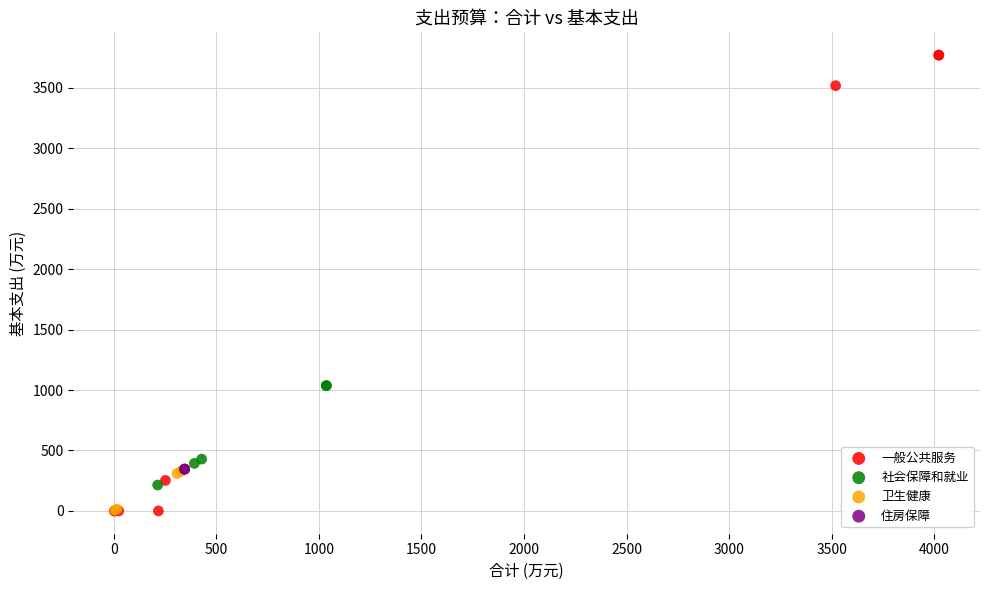

What are all the series names shown in the legend?

一般公共服务, 社会保障和就业, 卫生健康, 住房保障